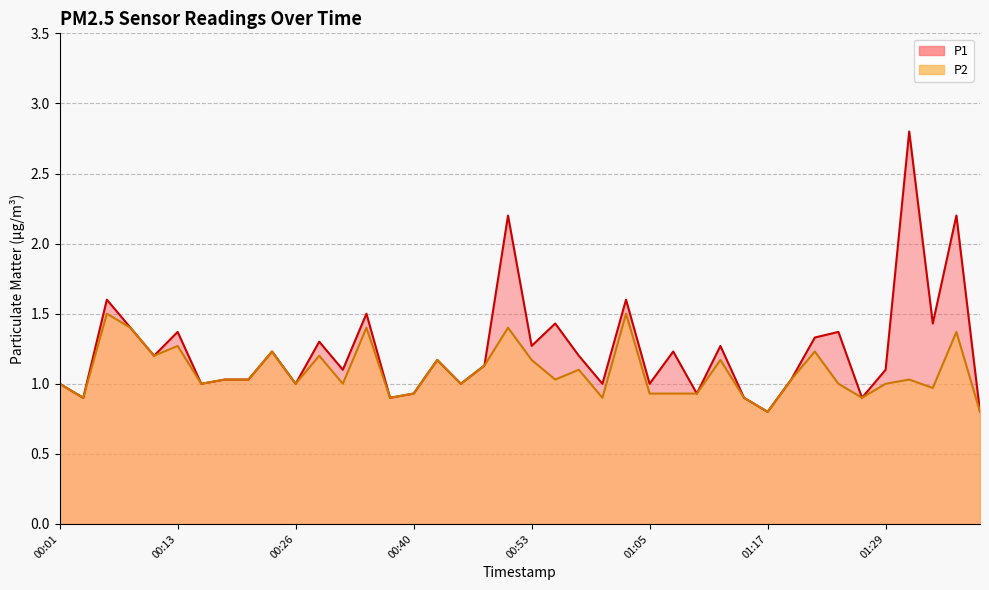

What is the difference between the P2 values at 01:32 and 00:37?

0.1